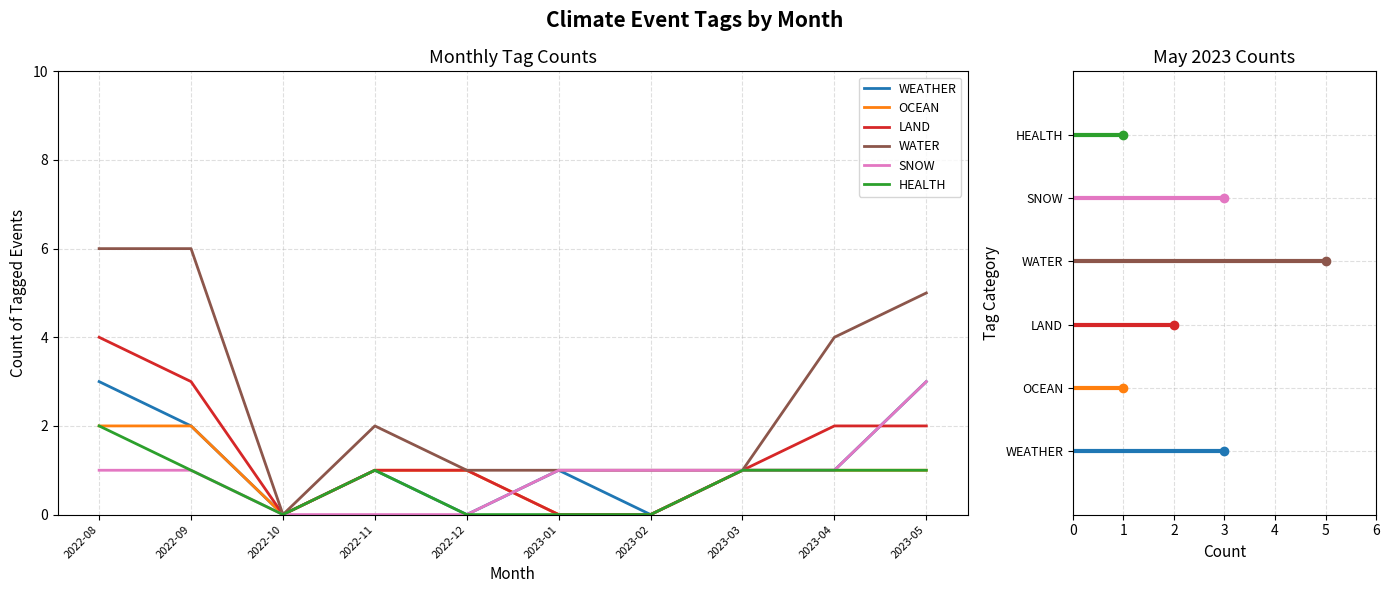

Is it true that WEATHER equals 1 at 2023-03?

True